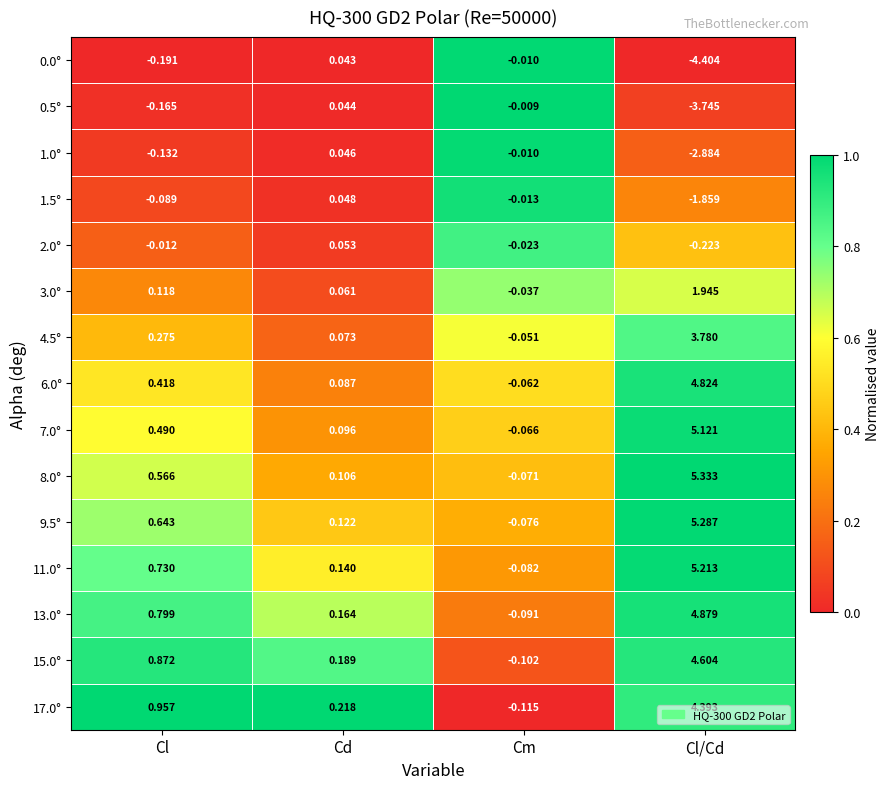

List the labels in order of 13.0° value, smallest first.

Cm, Cd, Cl, Cl/Cd